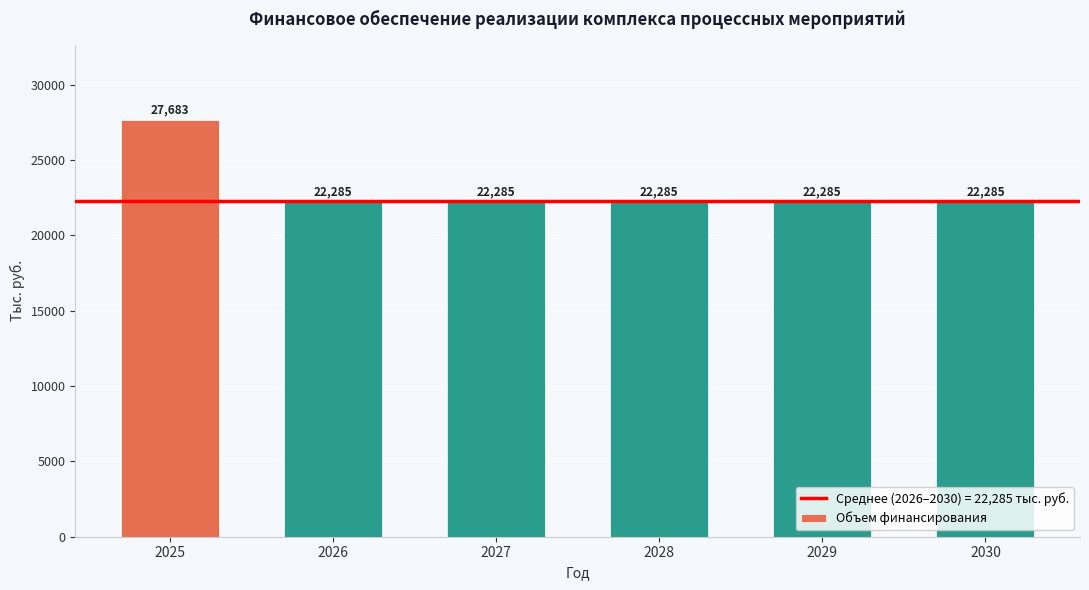

What is the difference between the maximum and minimum values?

5398.0